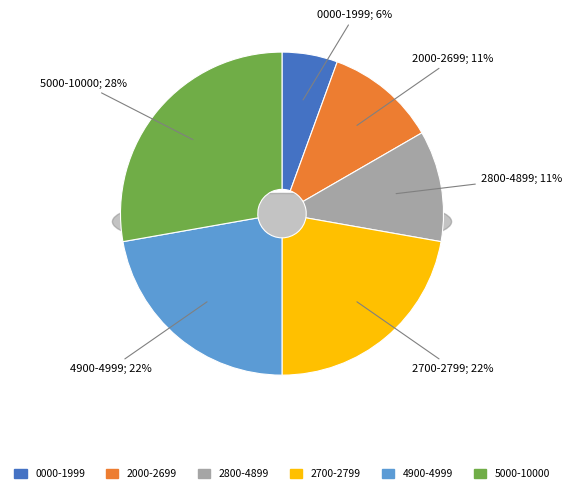

The 2800-4899 slice represents 11% of the pie. True or false?

True